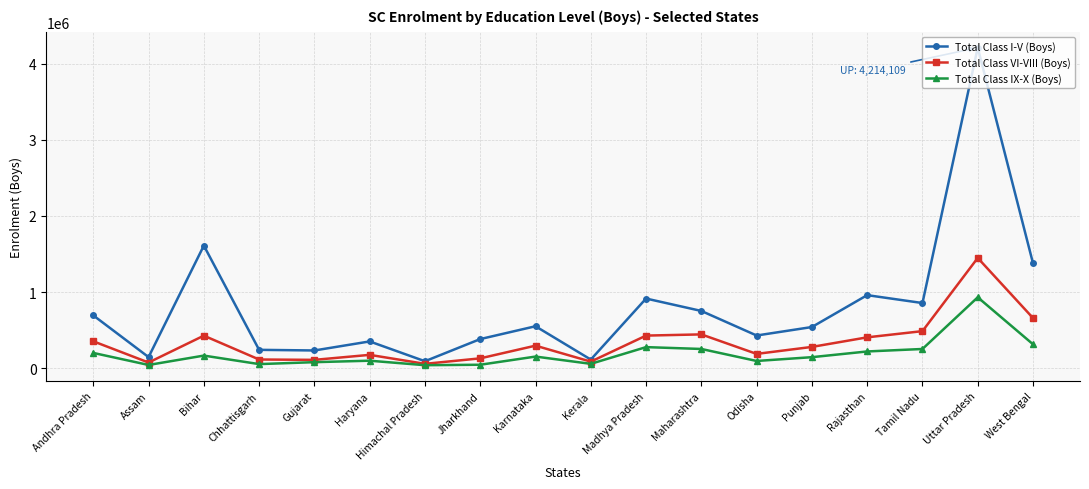

Which series has the largest total across all categories?

Total Class I-V (Boys)